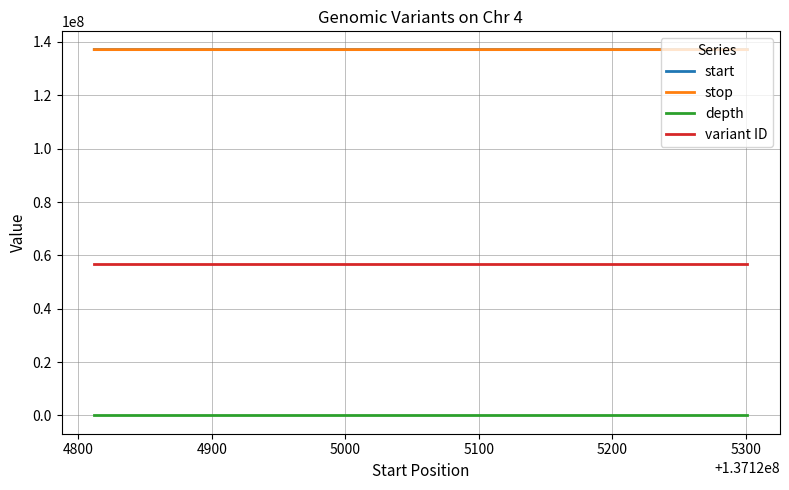

What is the greatest value displayed?

137125302